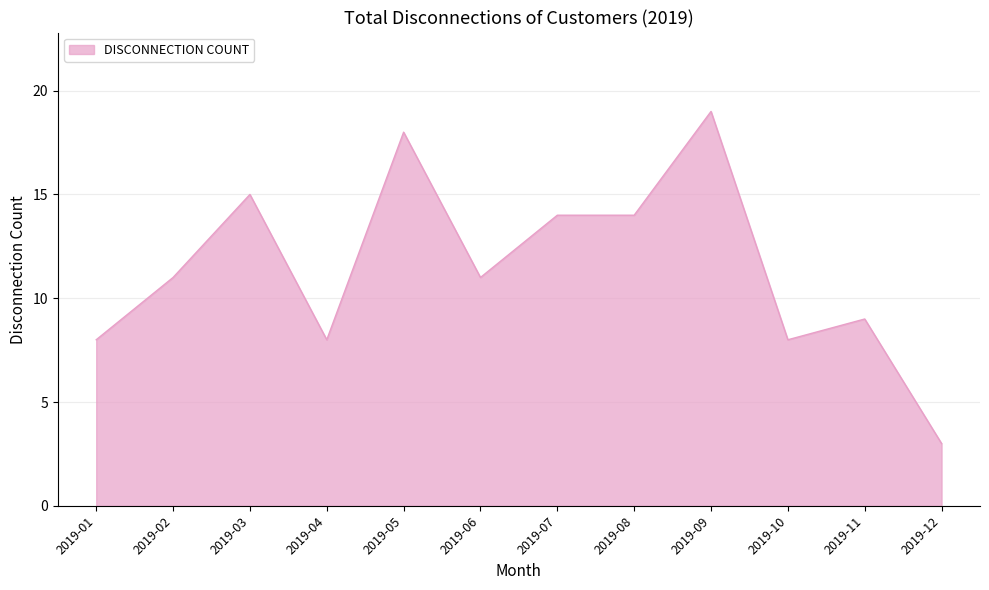

The value at 2019-11 is 2. True or false?

False